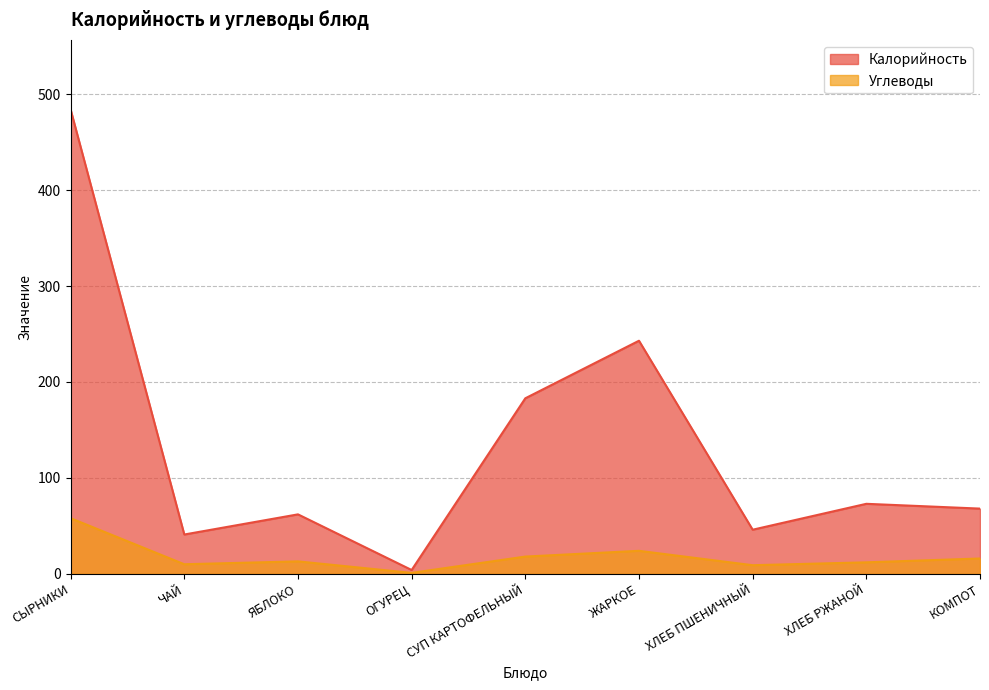

What is the smallest value displayed?

1